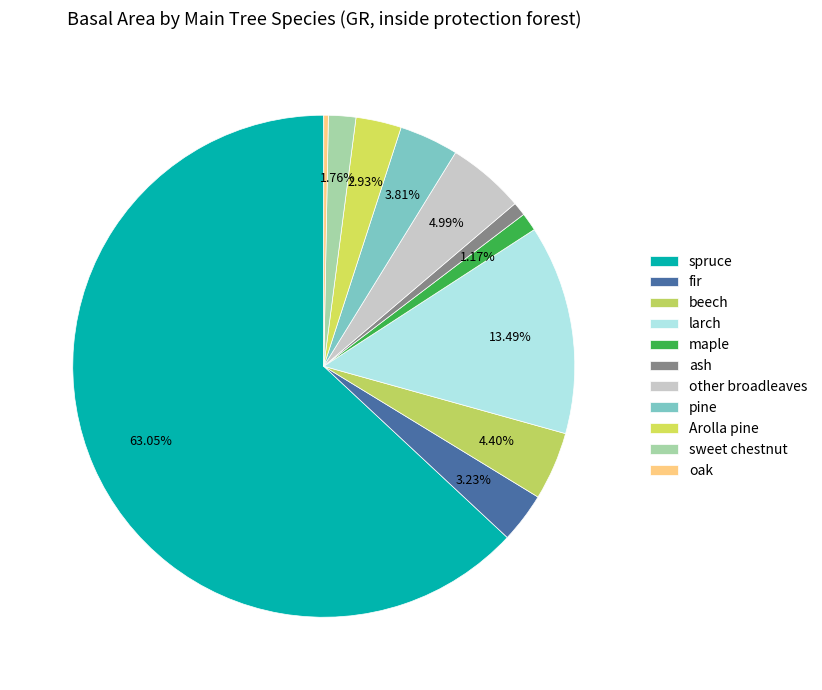

To the nearest percent, what is the average slice percentage?

9%